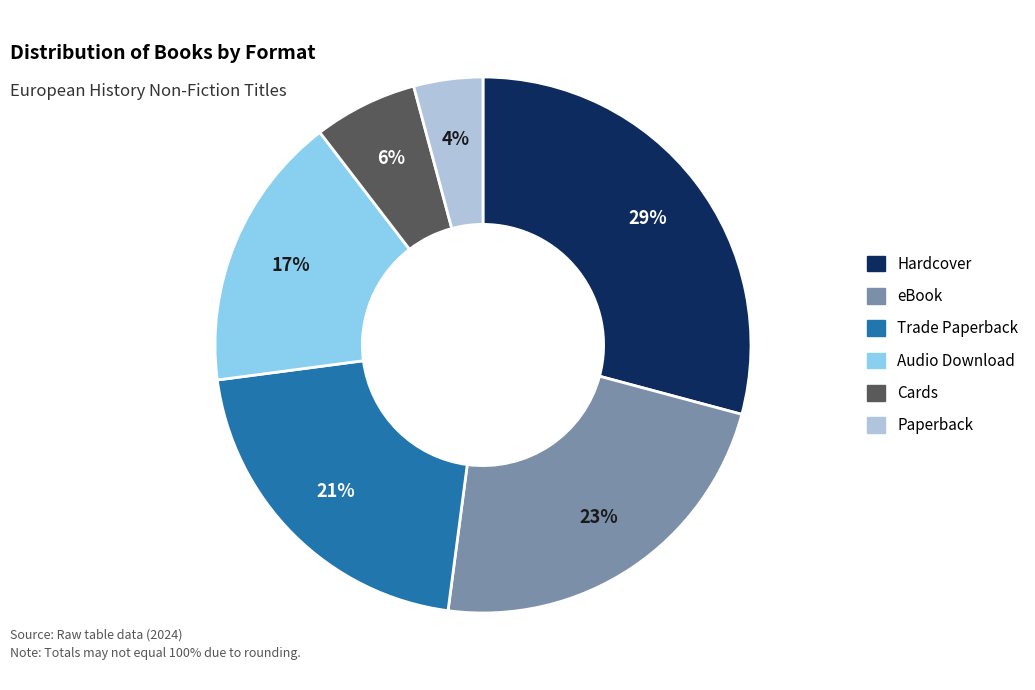

Which has a higher value, Hardcover or eBook?

Hardcover